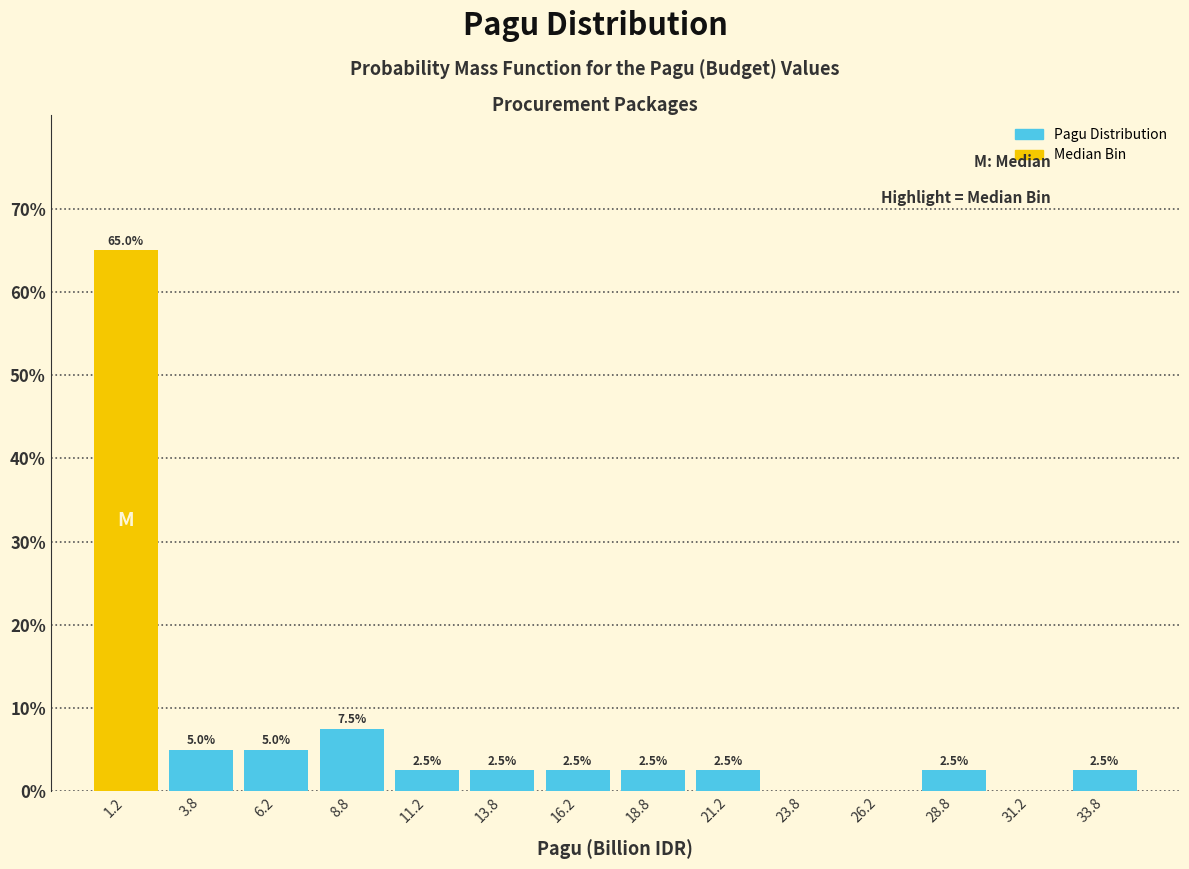

Which range on the x-axis has the tallest bar?

0.0 to 2.5